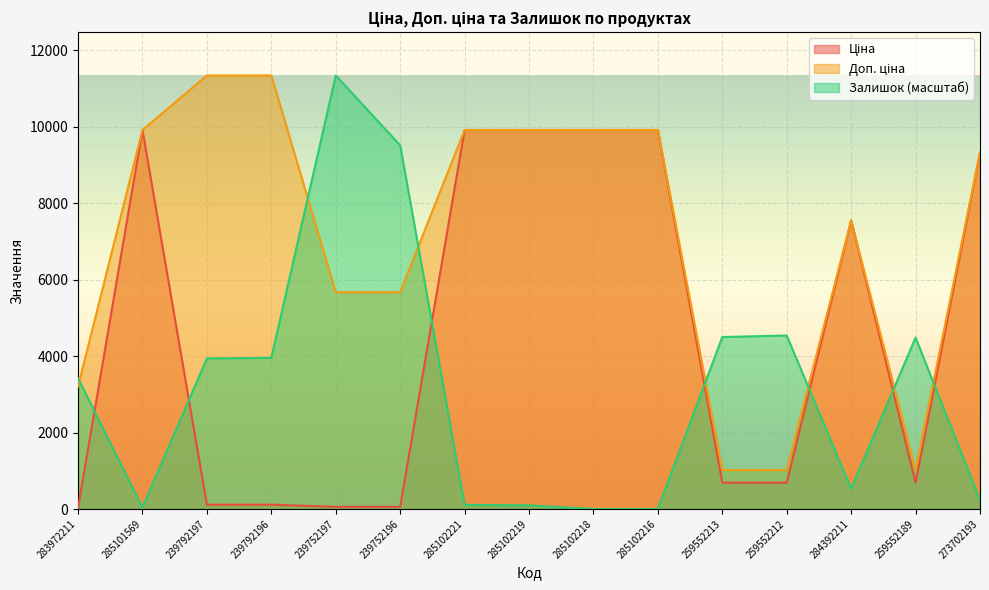

In Доп. ціна, how many points are higher than both neighbors (excluding endpoints)?

1